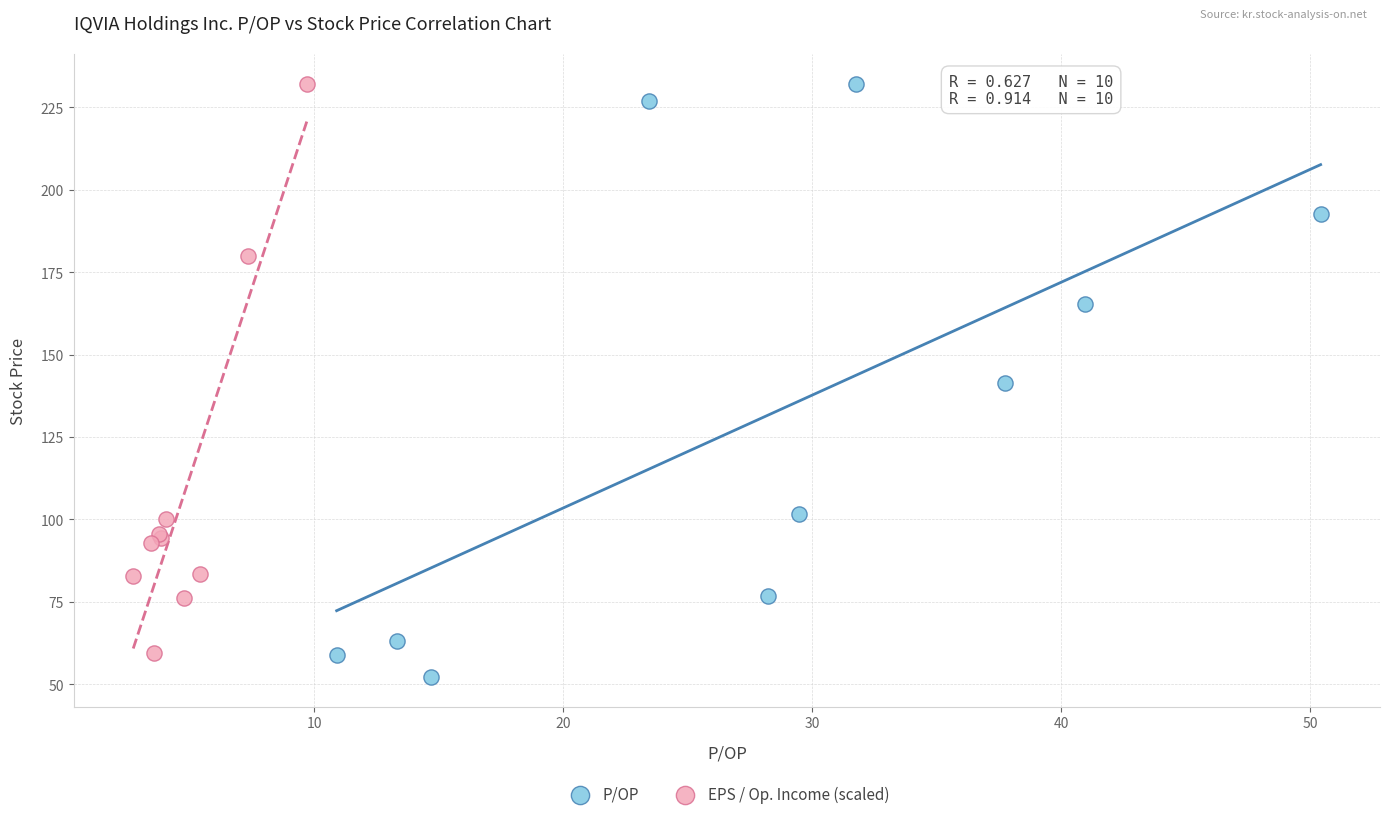

Which series has the widest spread of Y values?

P/OP